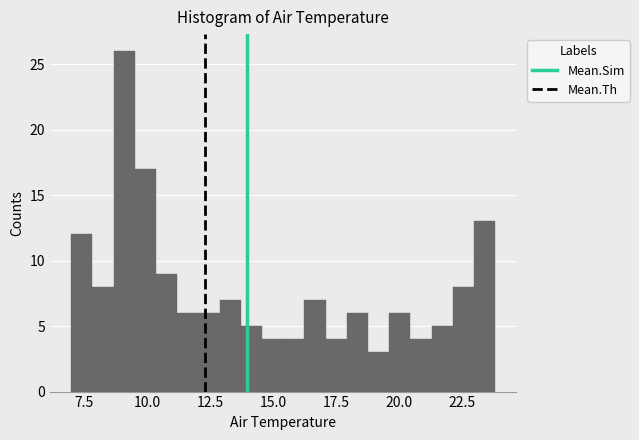

Around what value on the x-axis is the tallest bar? Give the approximate position of its centre, as read against the axis.

9.0